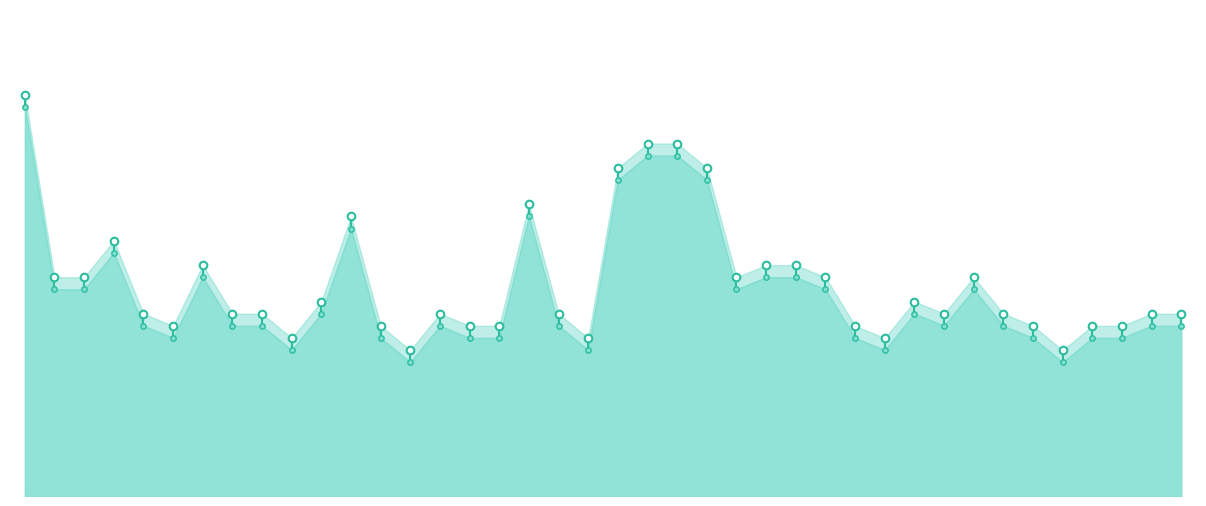

Which has a higher value, 33 or 2?

2